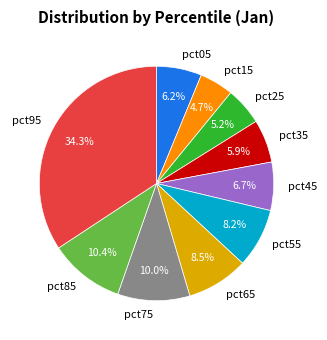

To the nearest percent, what is the combined percentage of pct55 and pct35?

14%